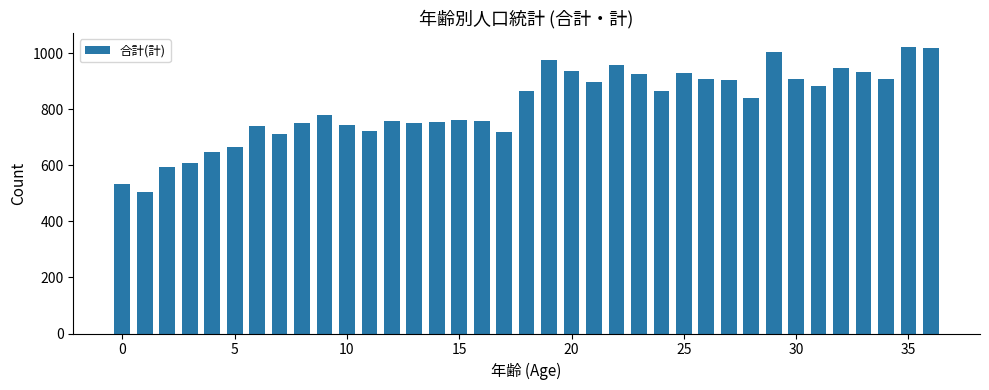

What is the minimum value shown in the chart?

504